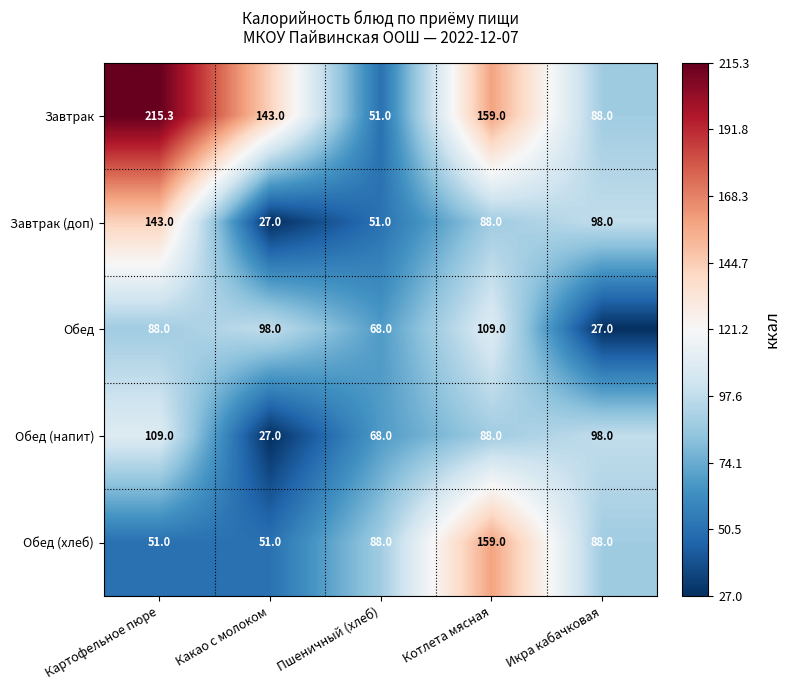

Count the number of categories in the chart.

5